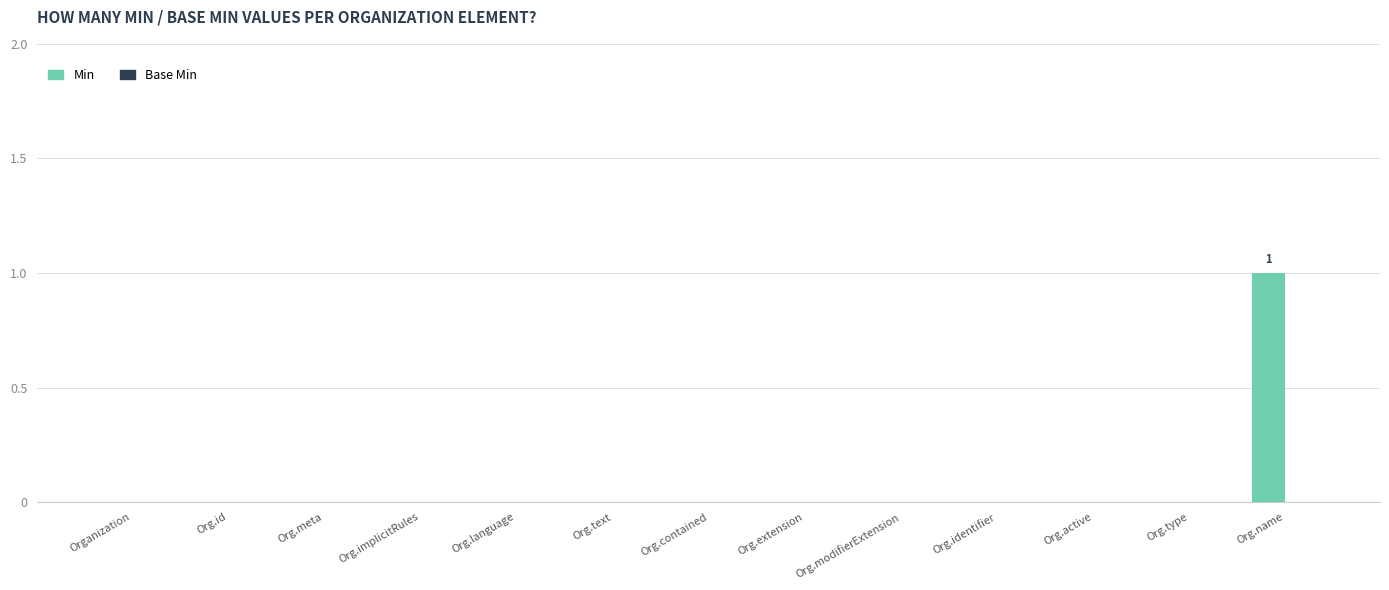

What is the change in value from Org.identifier to Org.name?

+1